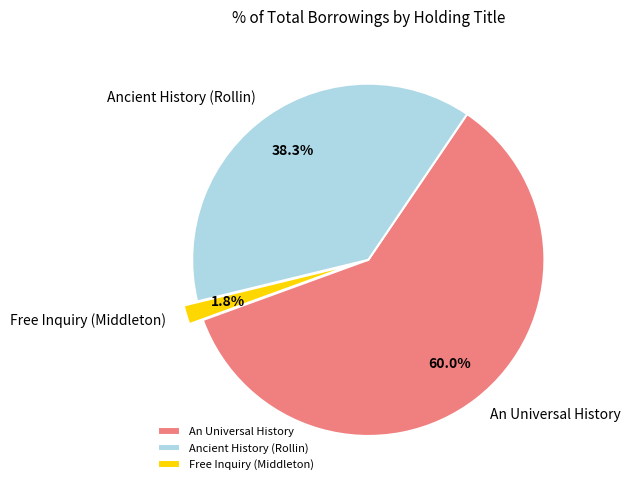

Rank the categories by value from highest to lowest.

An Universal History, Ancient History (Rollin), Free Inquiry (Middleton)